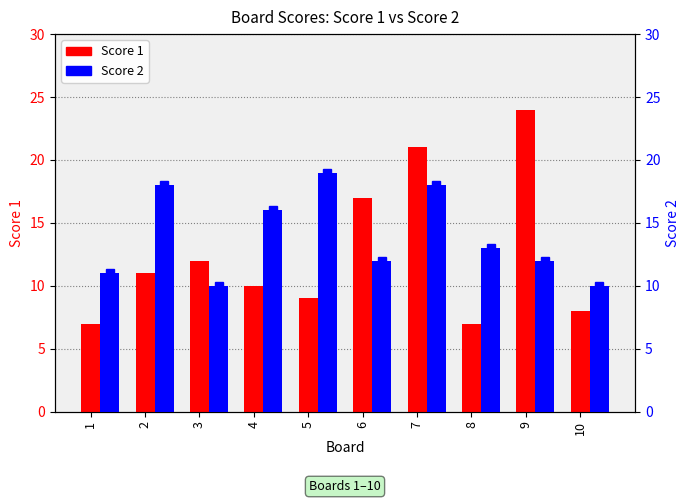

What is the difference between the Score 1 values at 9 and 1?

17